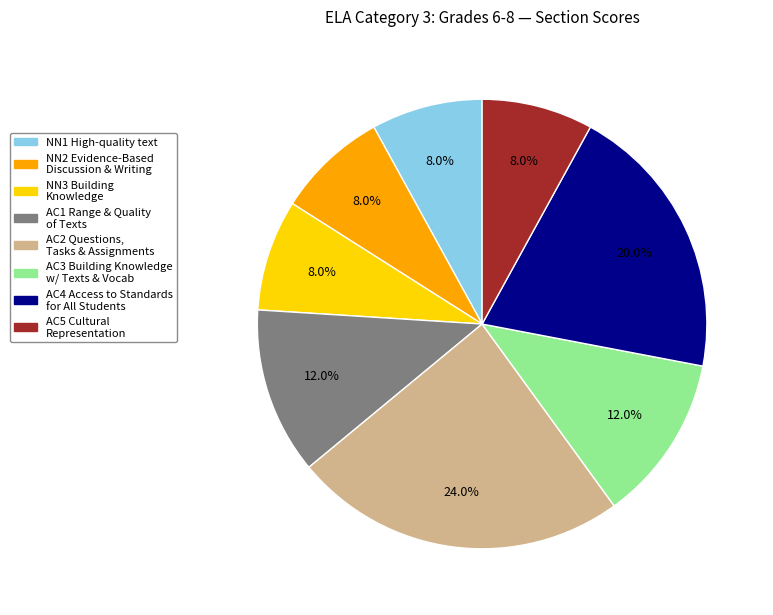

Is there any slice that represents more than half of the pie?

No